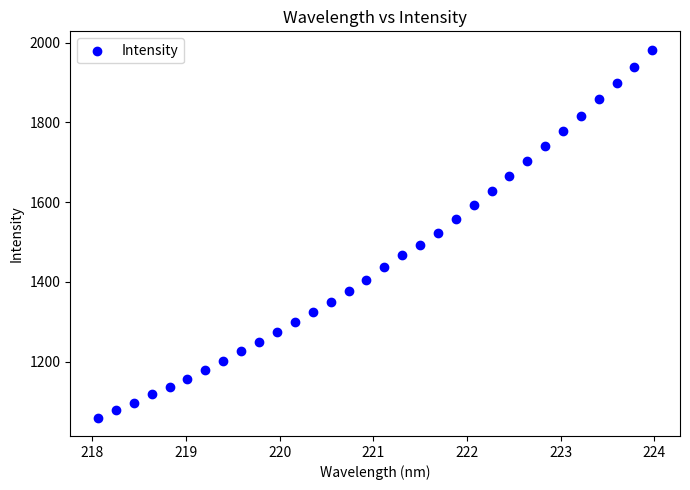

What is the range of Y values (max minus min)?

923.2